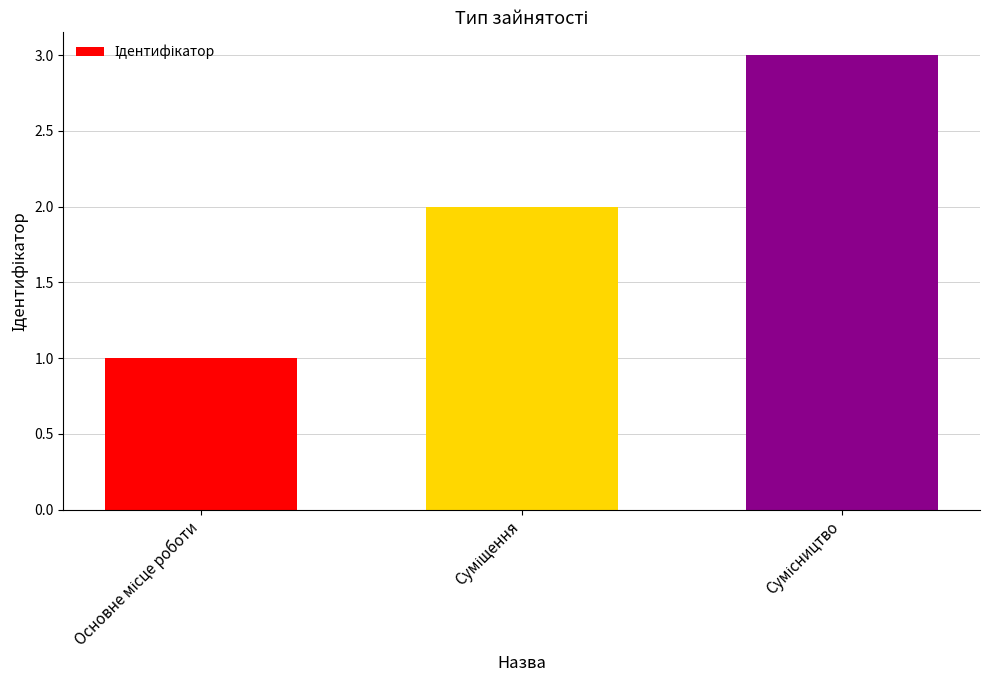

What is the sum of all values?

6